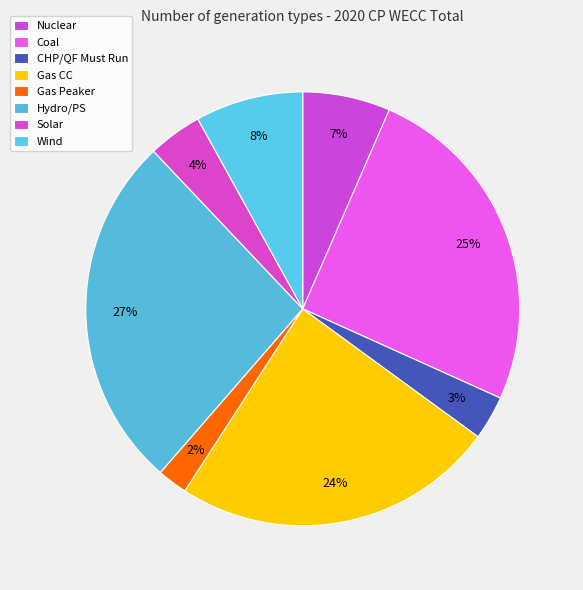

Approximately how many times larger is the value at Gas CC compared to CHP/QF Must Run?

7.3